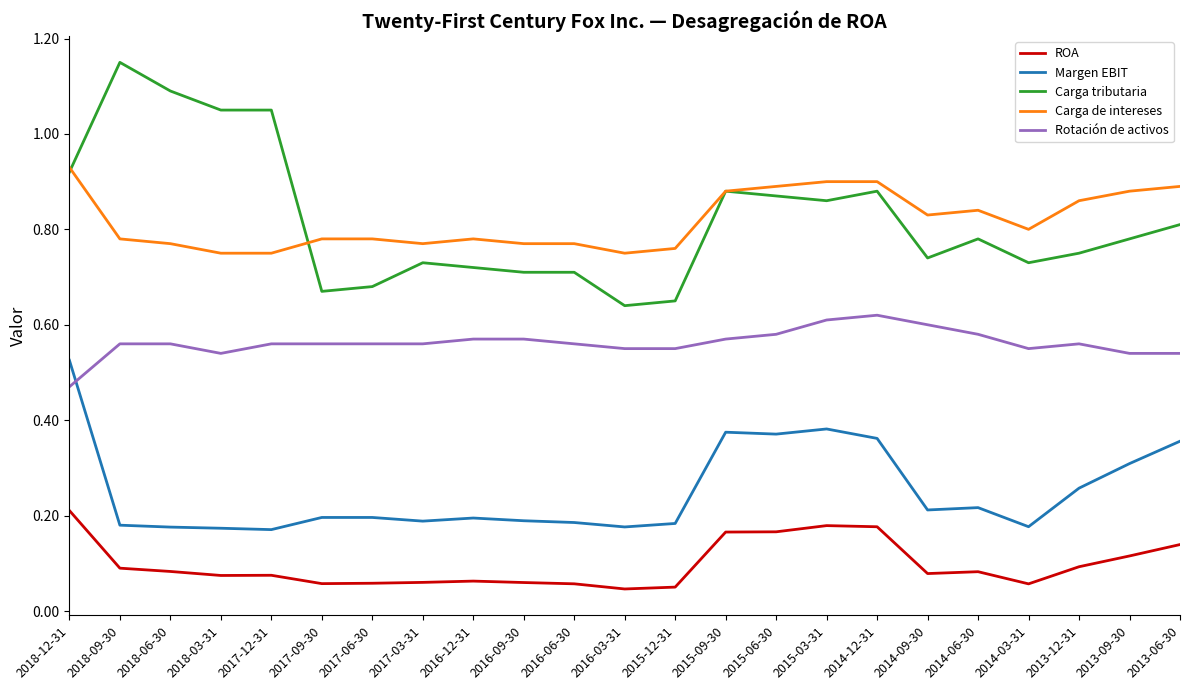

The Carga de intereses series shows 0.8 at 2018-03-31. True or false?

True